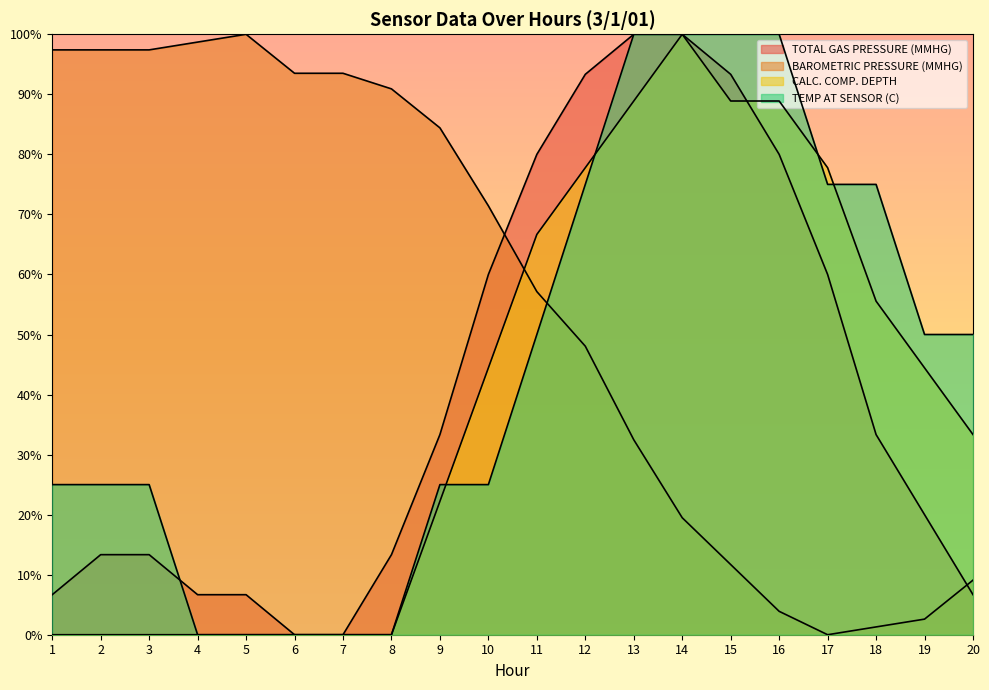

Is it true that CALC. COMP. DEPTH equals 147.3 at 15?

False